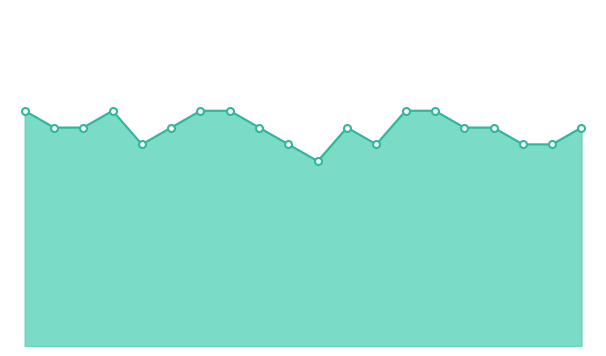

True or false: there are more than 2 points higher than both neighbors.

False